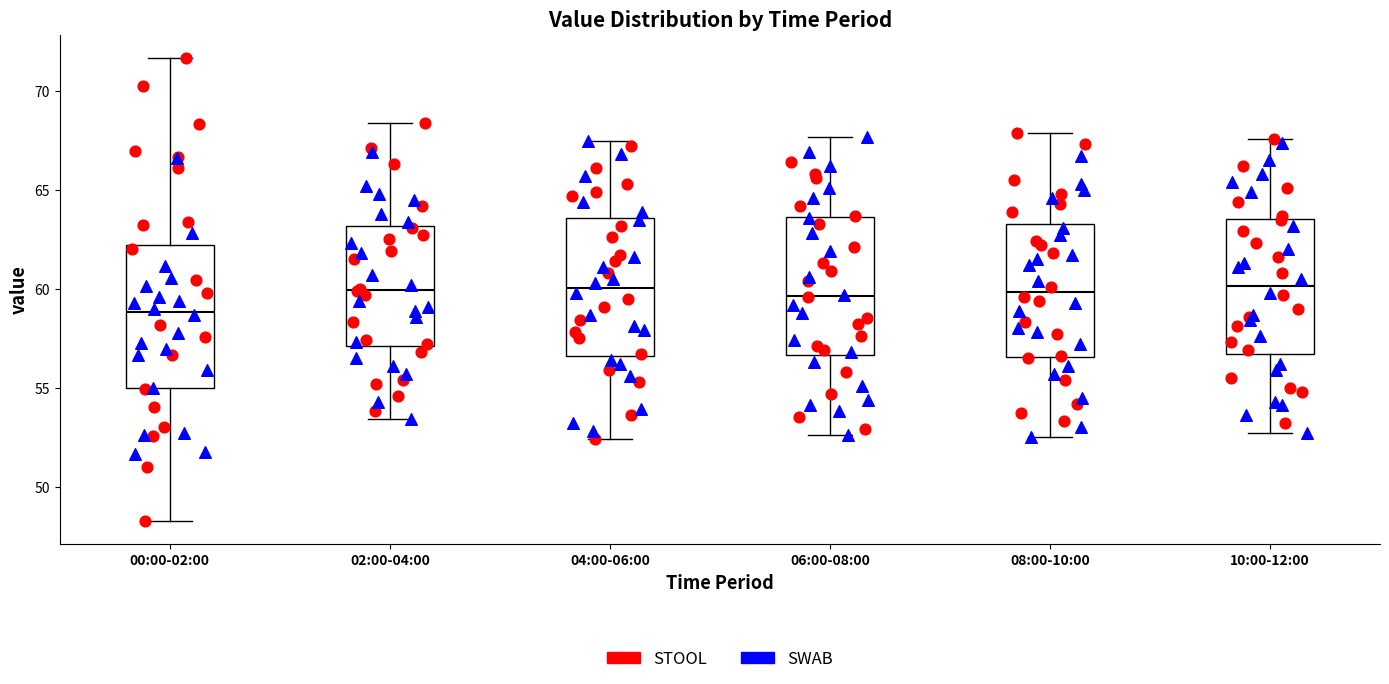

Where is the lower edge of the box for 00:00-02:00 on the y-axis? The values are not printed on the chart, so give them approximately, as read against the axis.

55.0